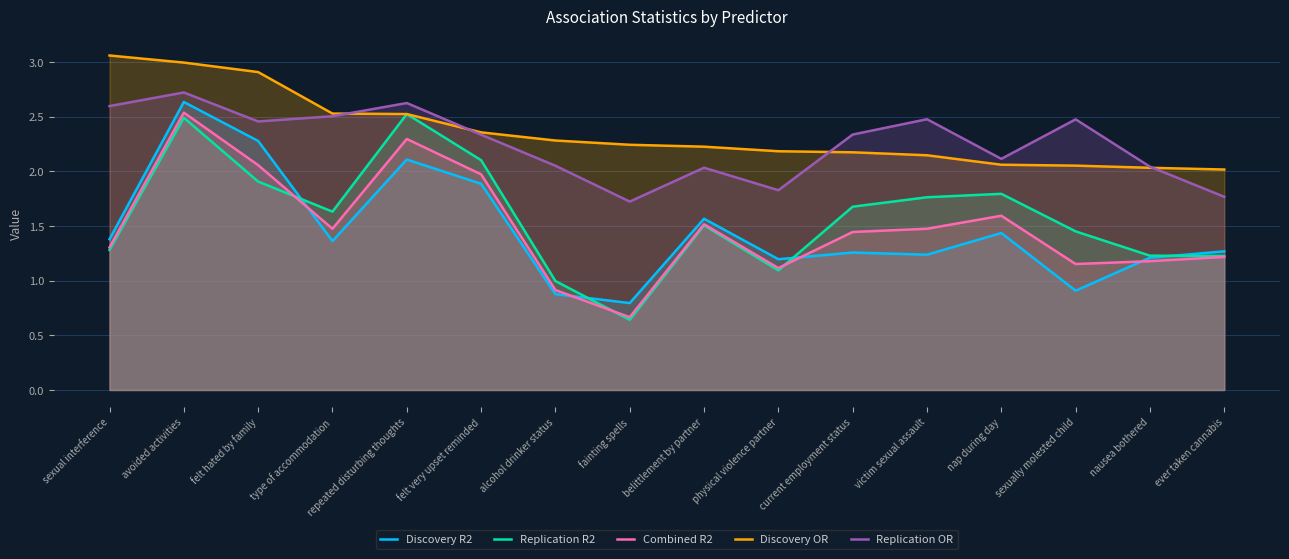

What is the smallest value displayed?

0.6